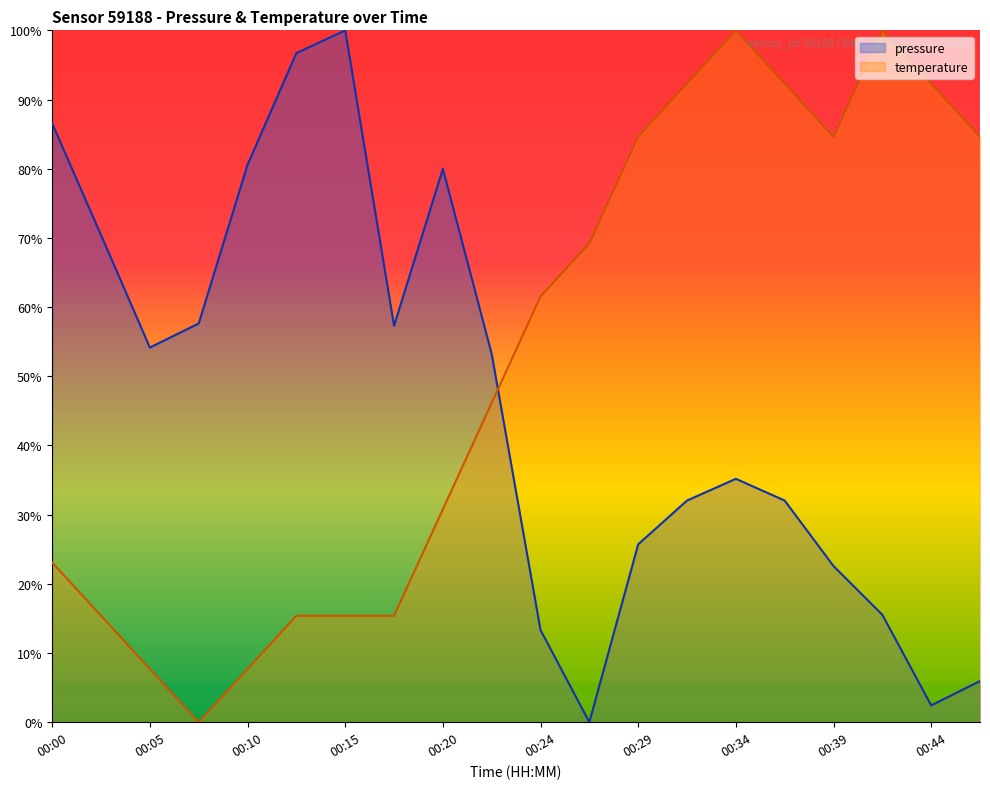

How many interior local valleys does the temperature series have?

2